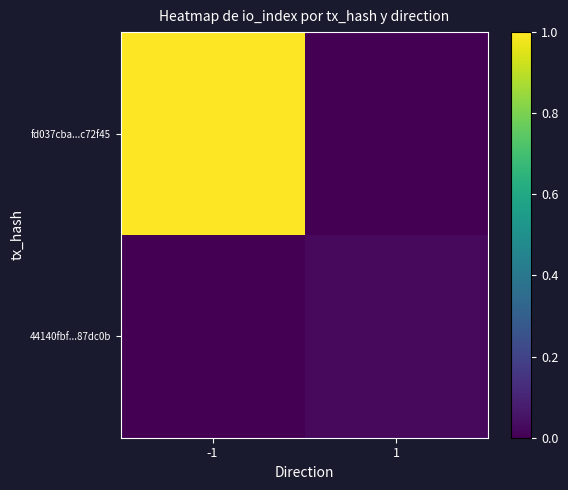

At how many categories does at least one series exceed 0?

2